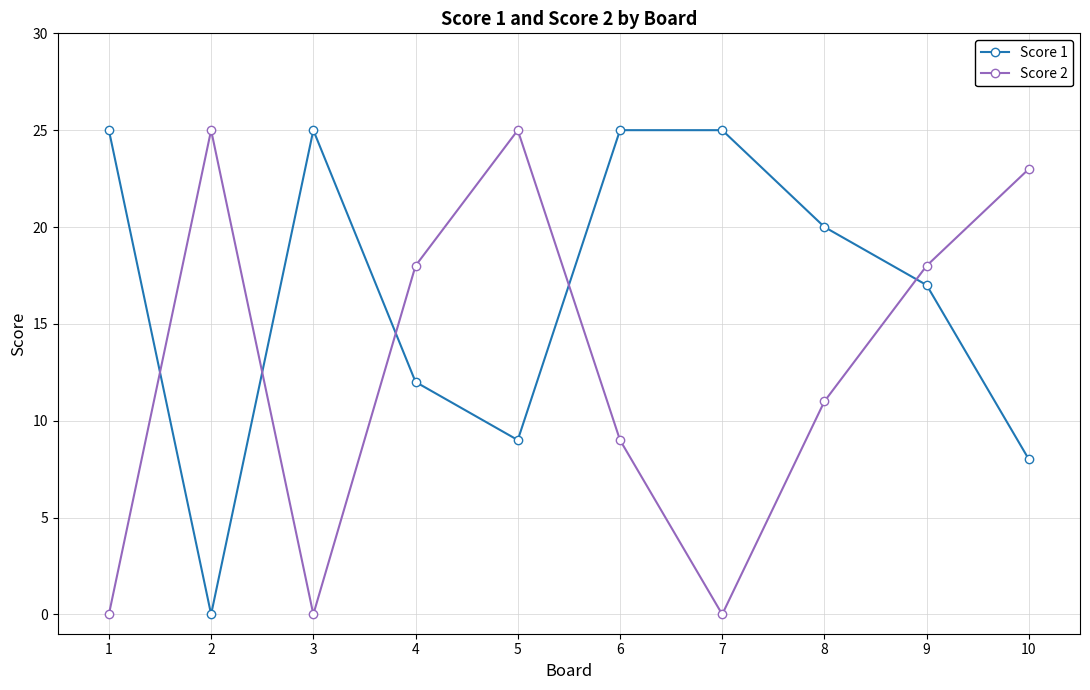

True or false: Score 2 and Score 1 cross at least once.

True